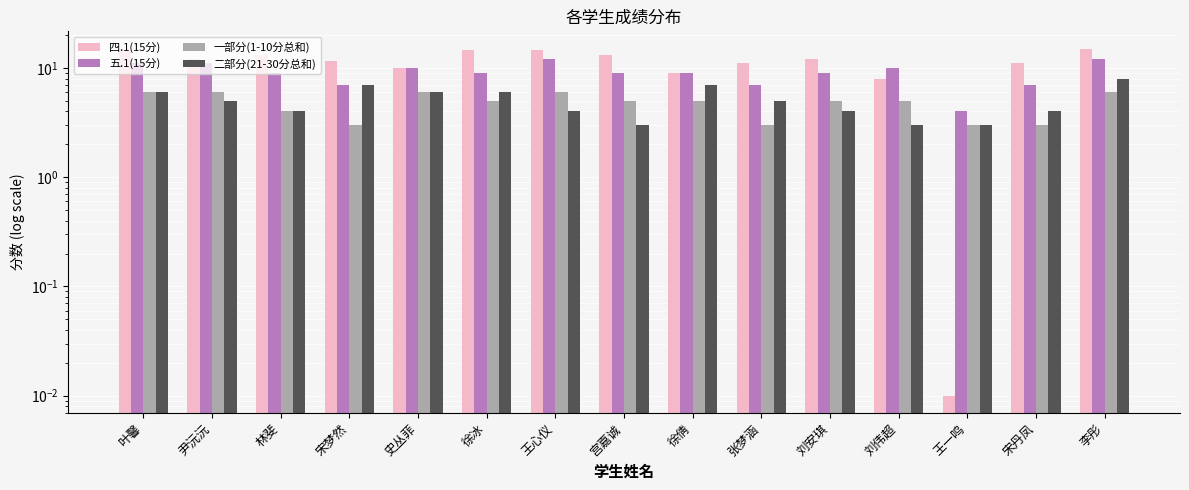

At which category is the sum across all series the highest?

李彤